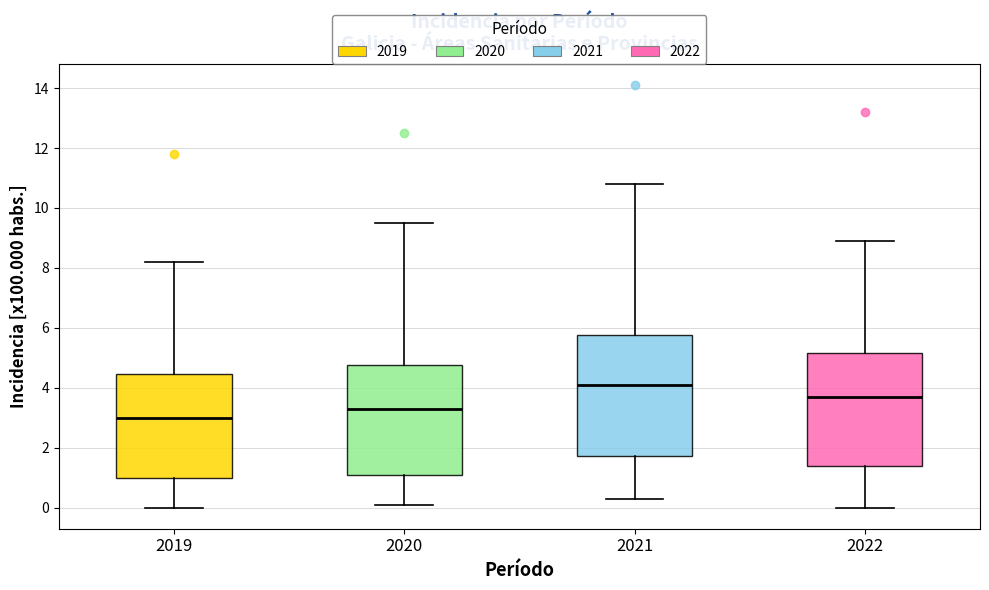

Comparing the boxes themselves (not the whiskers), which one is the tallest?

2021